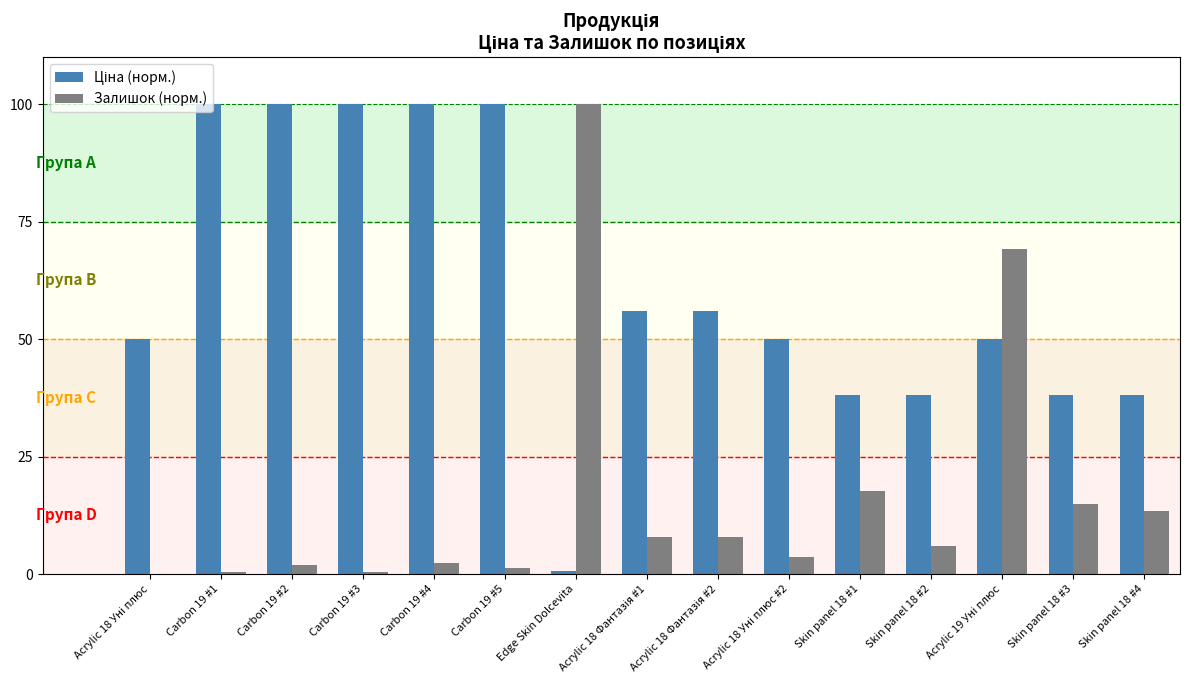

What is the total value across all series at Skin panel 18 #4?

51.5